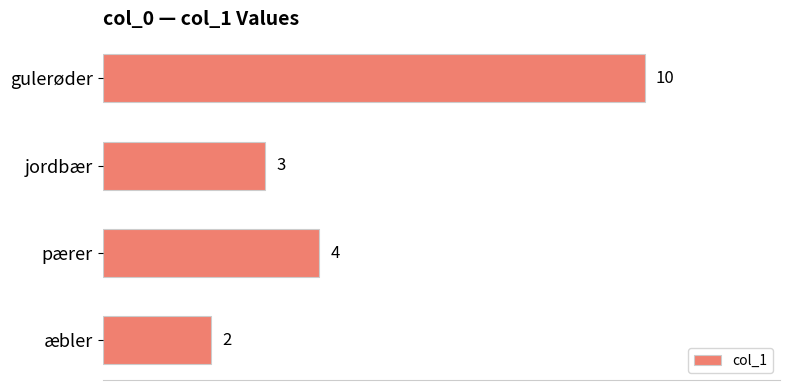

What is the change in value from æbler to gulerøder?

+8